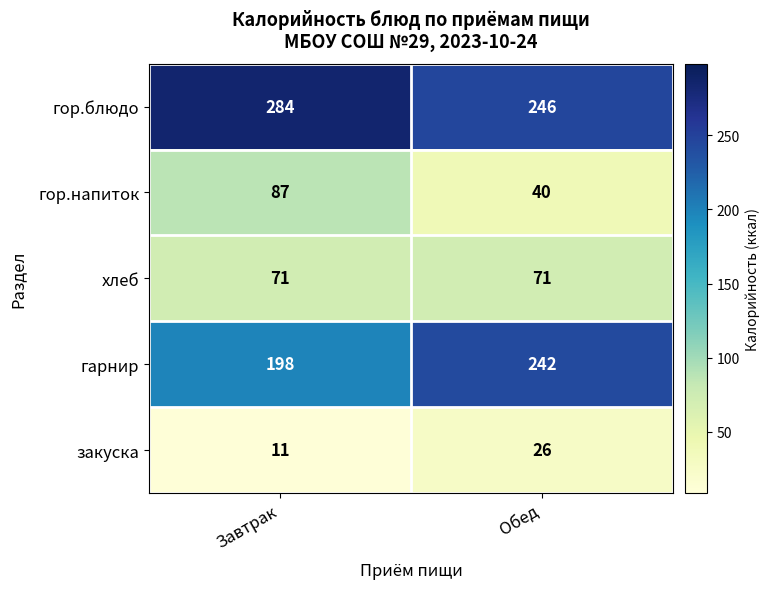

The value of гор.блюдо at Обед is 72. True or false?

False